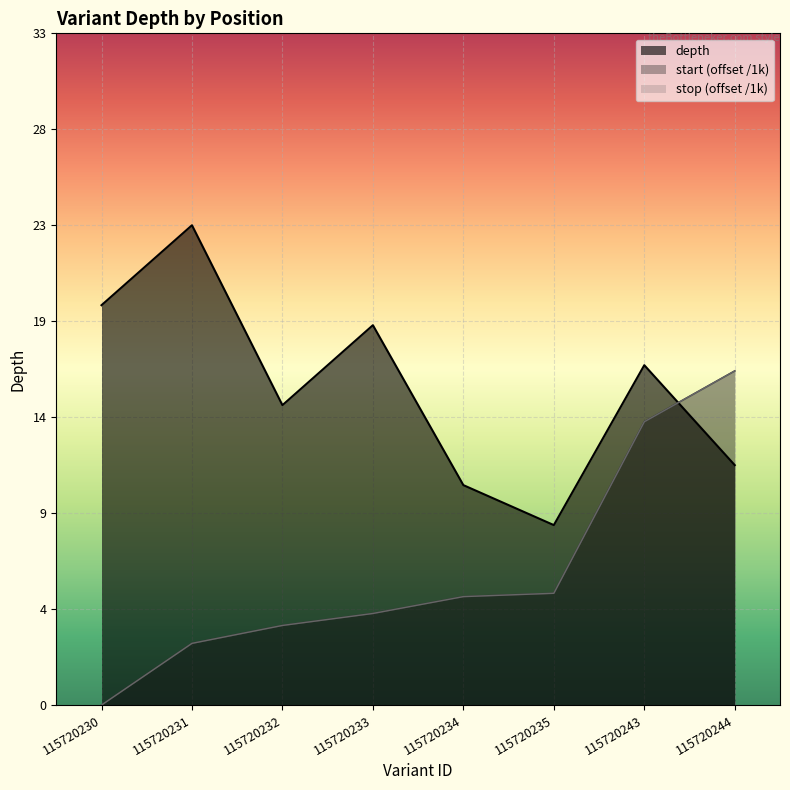

True or false: stop (offset /1k) and depth cross at least once.

True